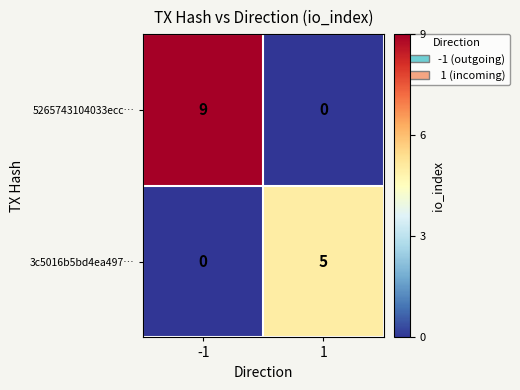

What value does the 5265743104033ecc… series have at -1?

9